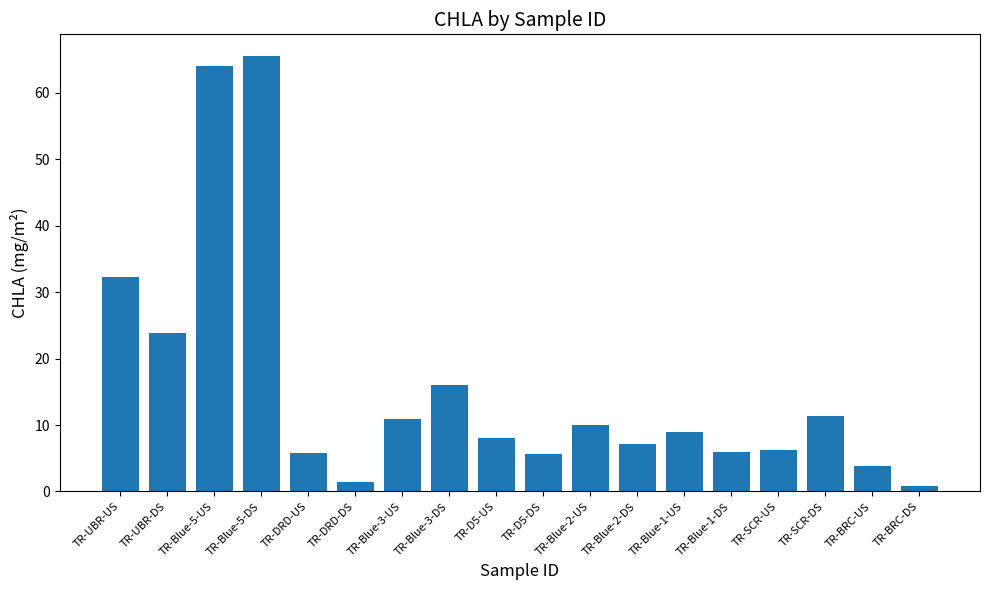

True or false: the data shows 6.2 at TR-SCR-US.

True